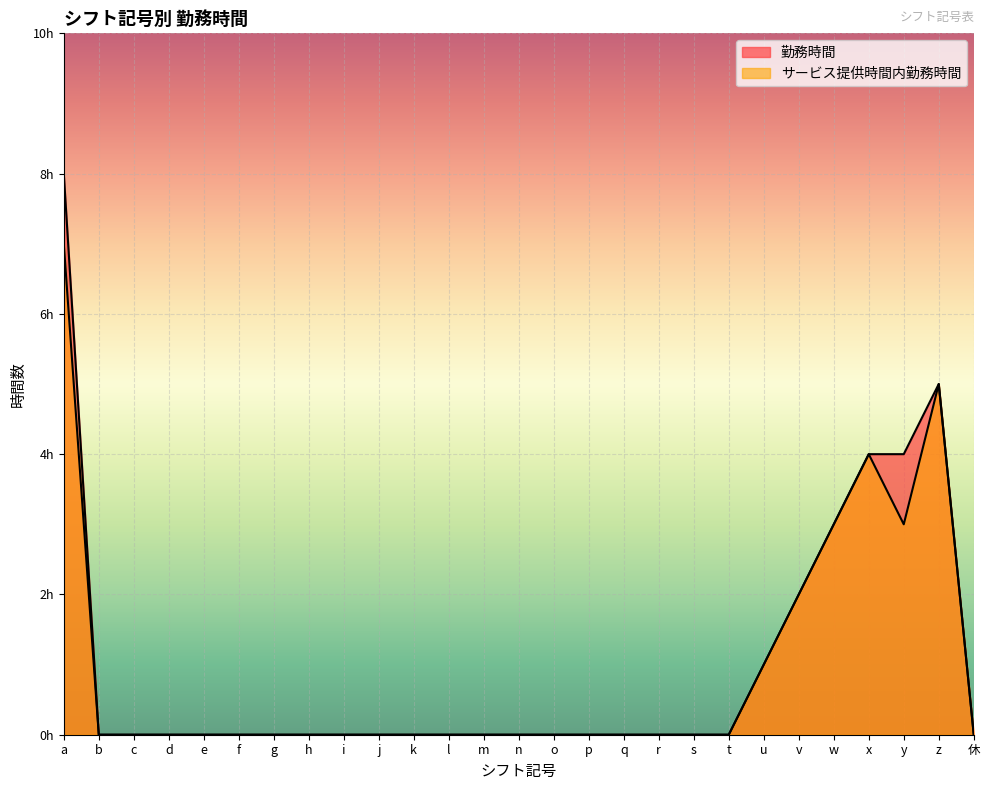

Between e and x, which series saw the biggest shift?

勤務時間